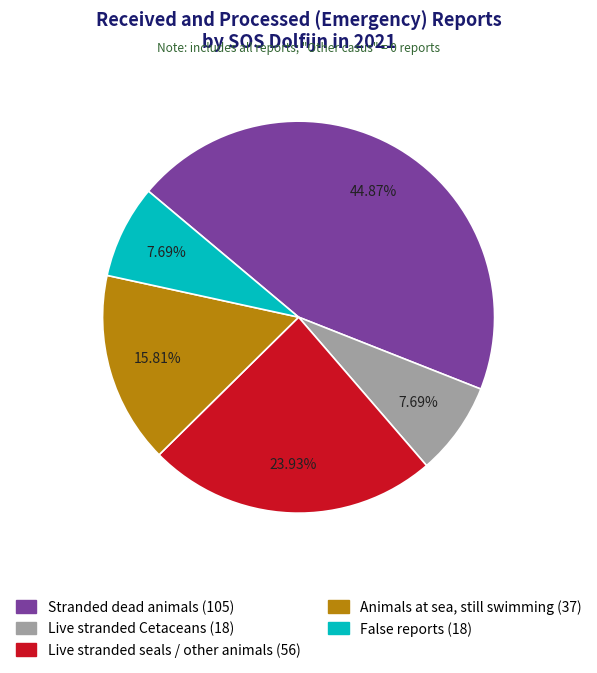

Is there a majority slice in this chart?

No